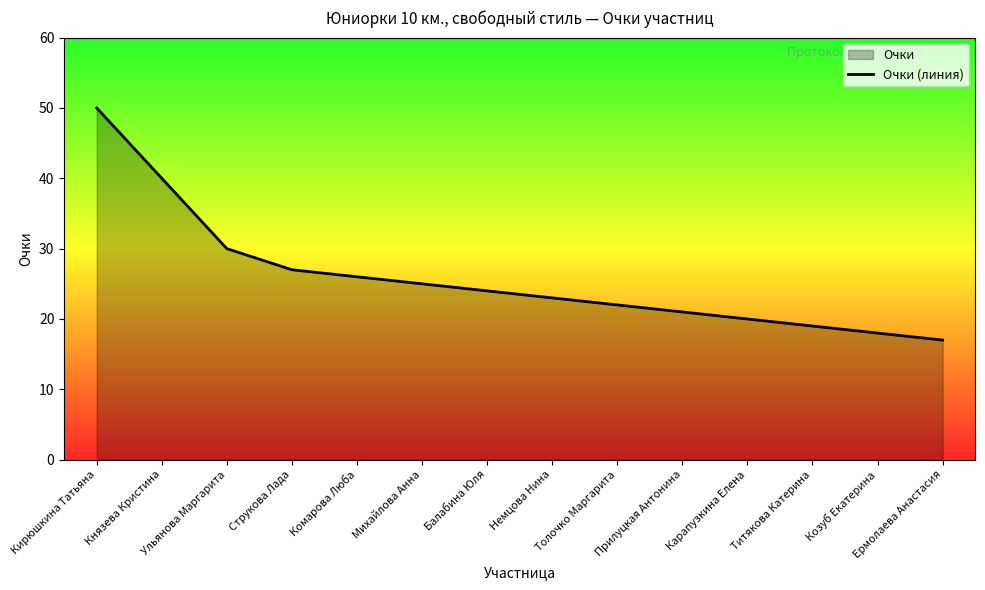

True or false: there are more than 1 points higher than both neighbors.

False